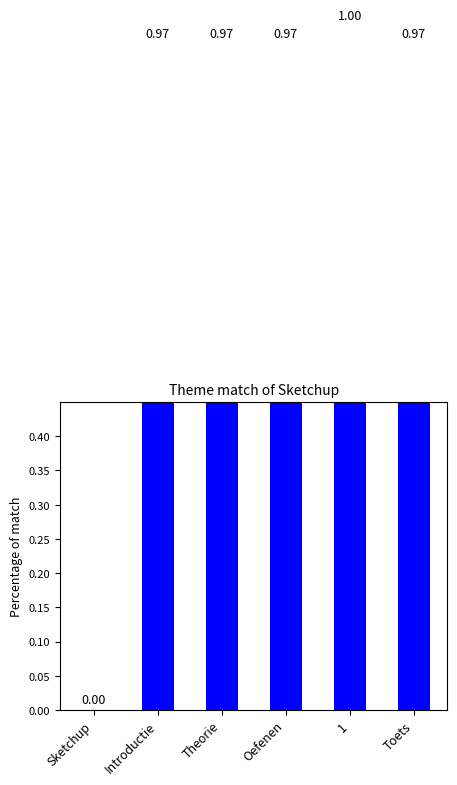

Does the chart contain any negative values?

No